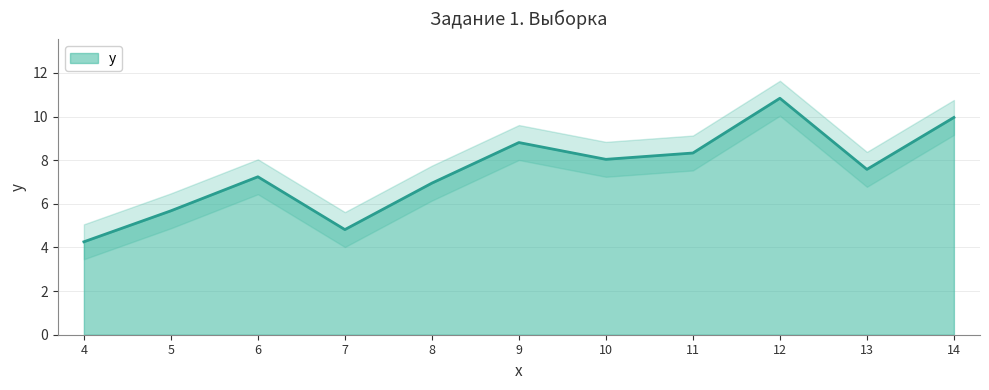

The y series shows 8.3 at 11. True or false?

True